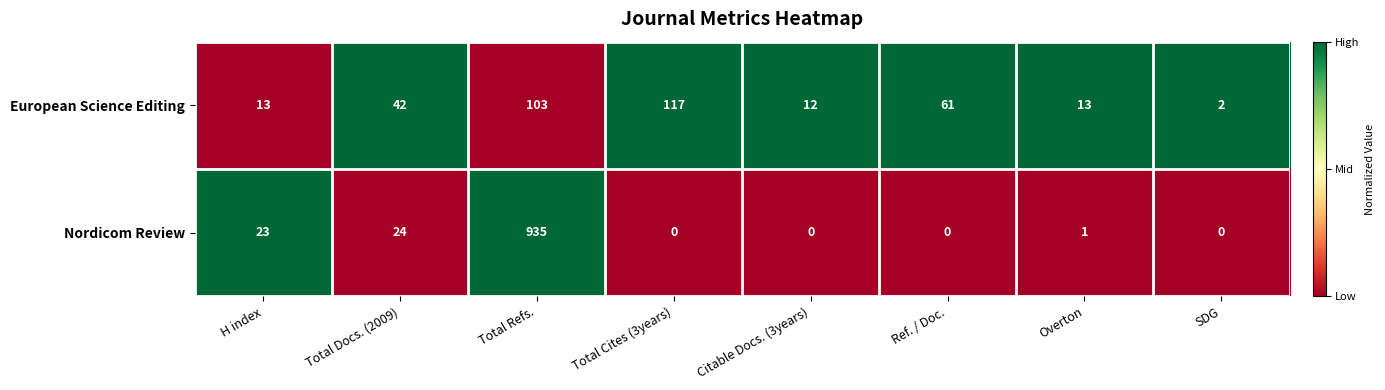

The Nordicom Review series shows -334 at Citable Docs. (3years). True or false?

False